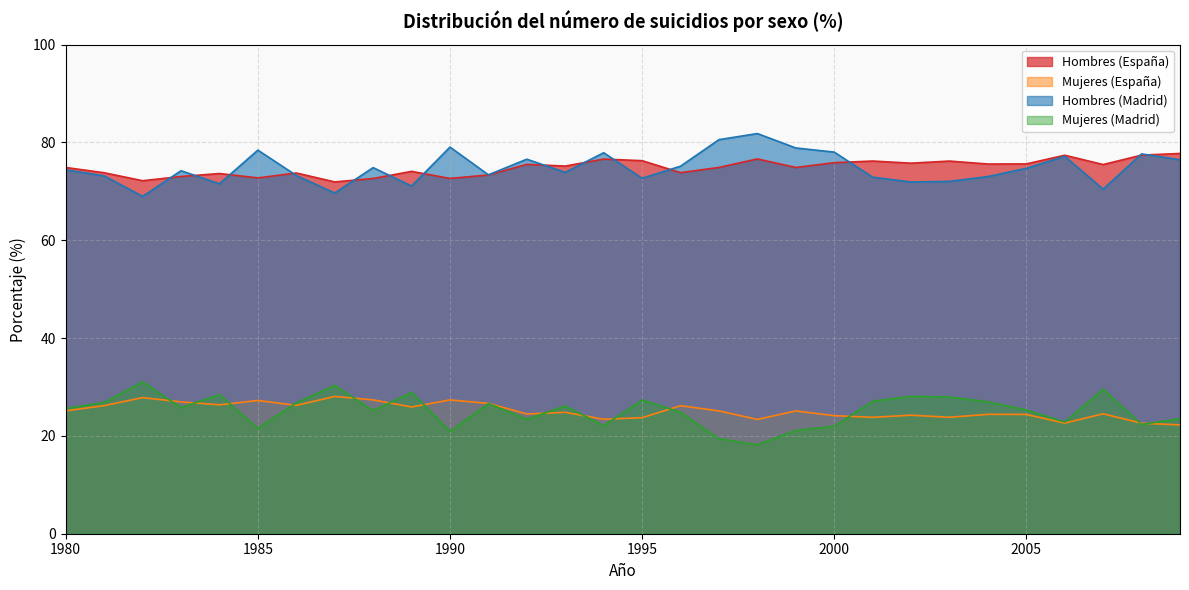

True or false: Mujeres (España) has more than 2 interior local peaks.

True